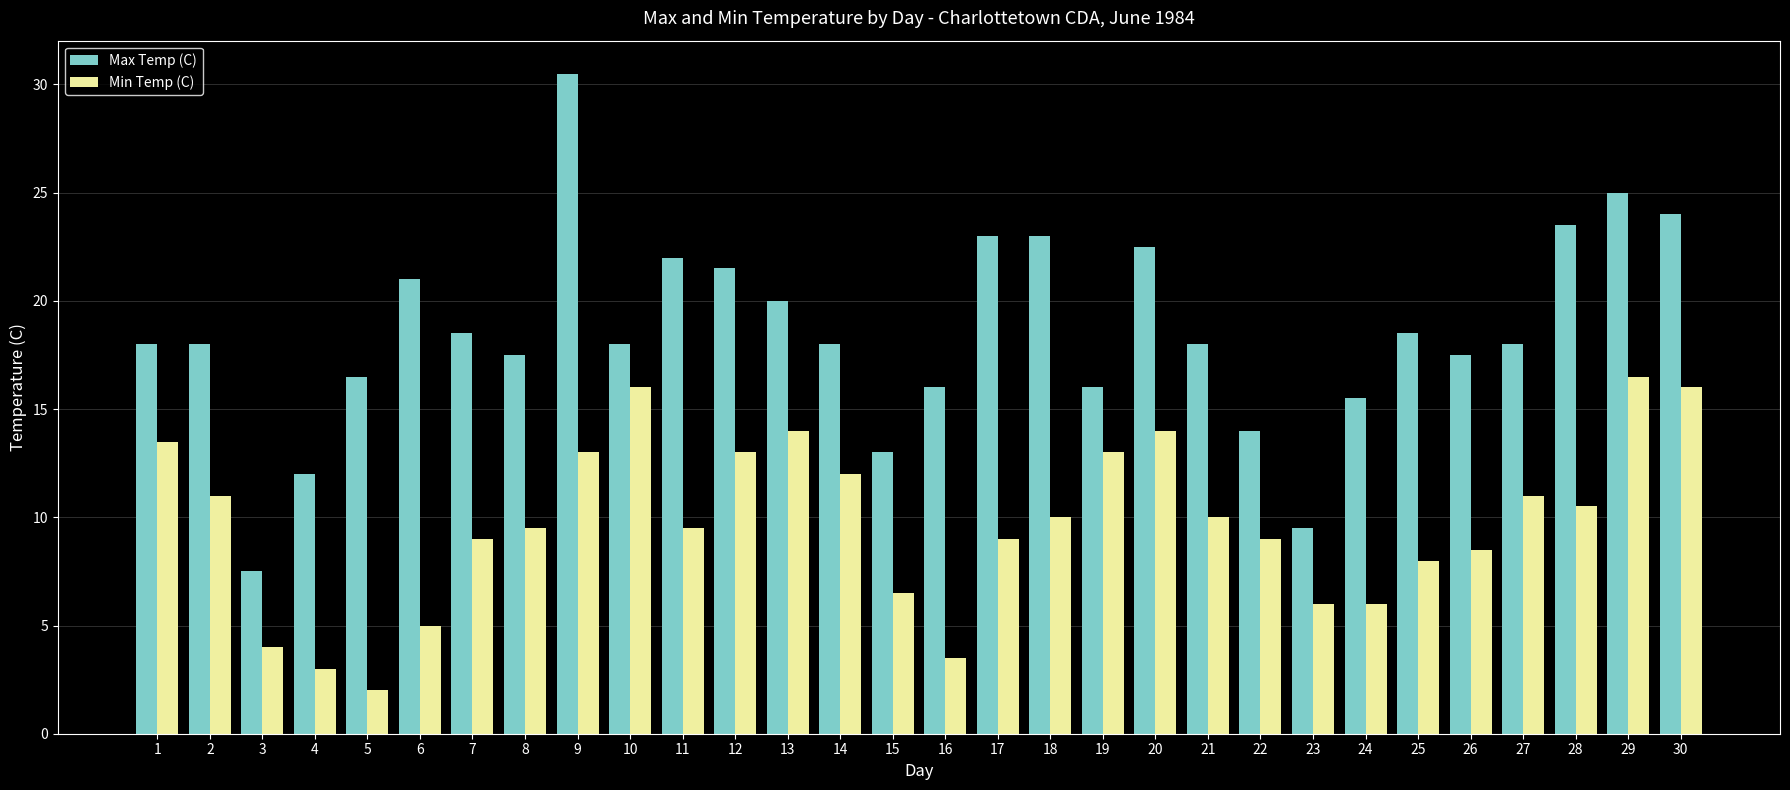

Rank the series at 24 from highest to lowest value.

Max Temp (C), Min Temp (C)